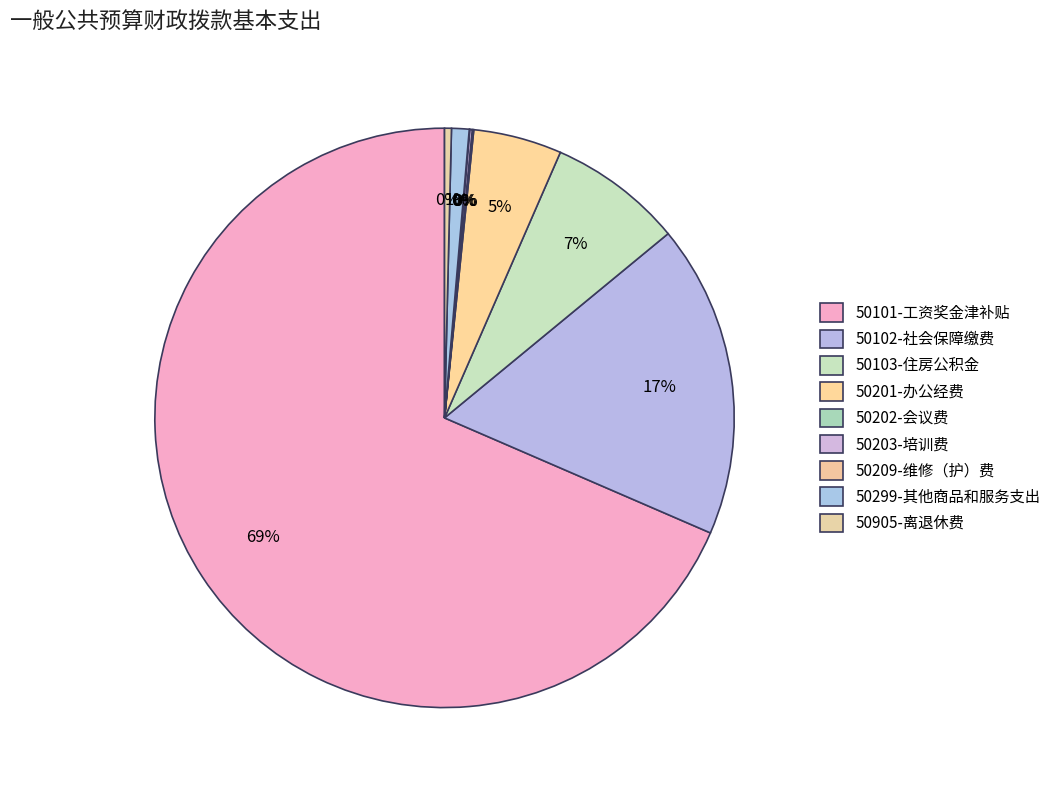

Which has a higher value, 50203-培训费 or 50103-住房公积金?

50103-住房公积金